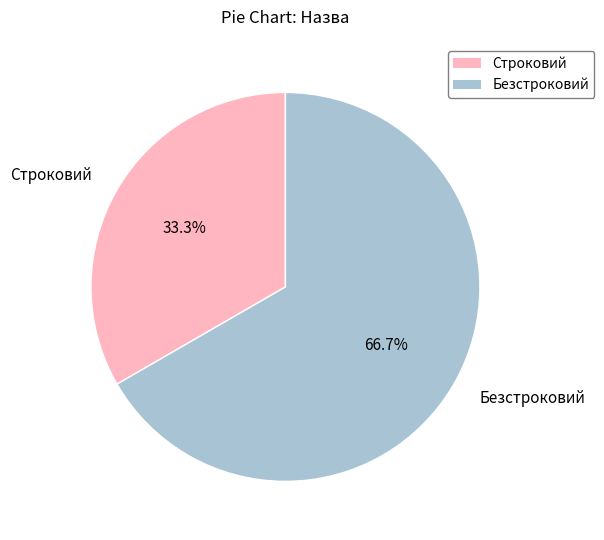

Which category has the biggest portion of the pie?

Безстроковий